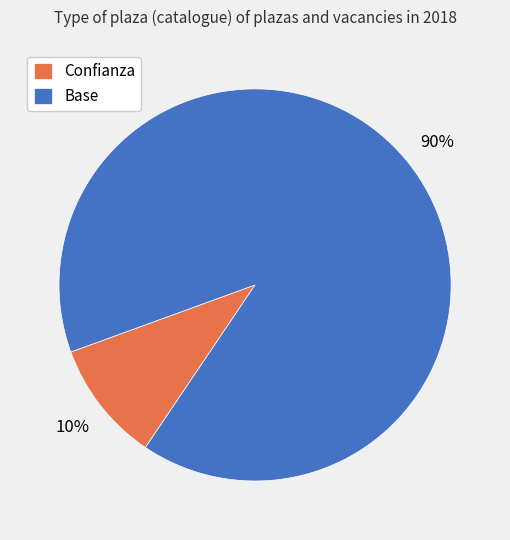

Do Base and Confianza together represent more than half of the pie?

Yes